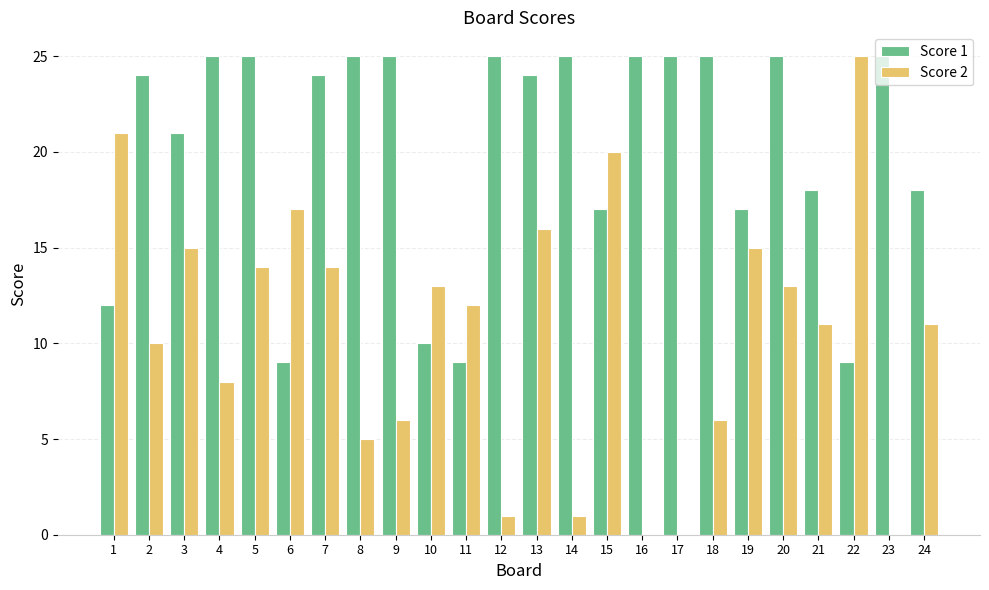

True or false: Score 1 has a value of 15 at 13.

False